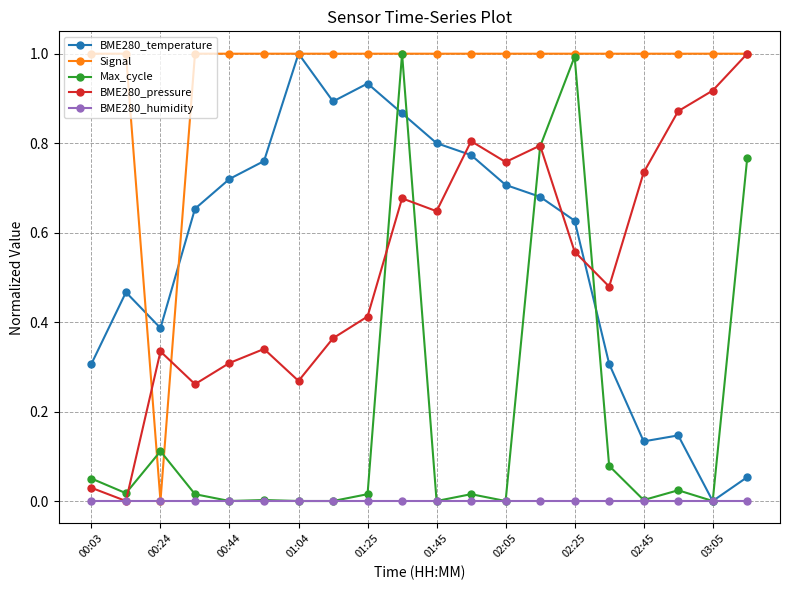

How many intersections are there between BME280_temperature and BME280_pressure?

3